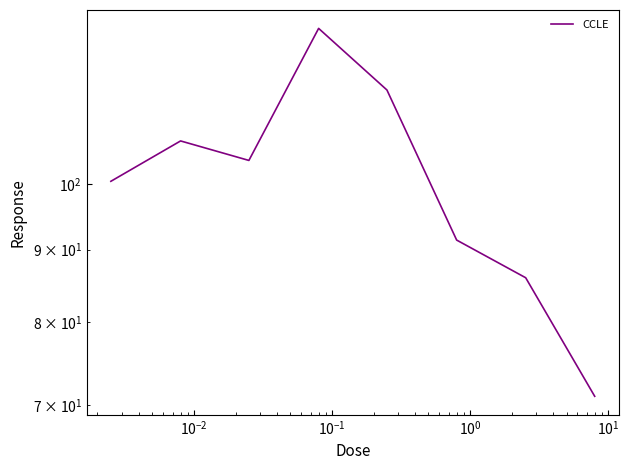

What is the value of the 1st point from the left?

100.5